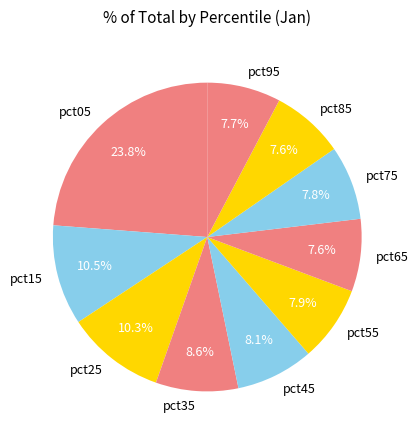

Which has a higher value, pct55 or pct15?

pct15